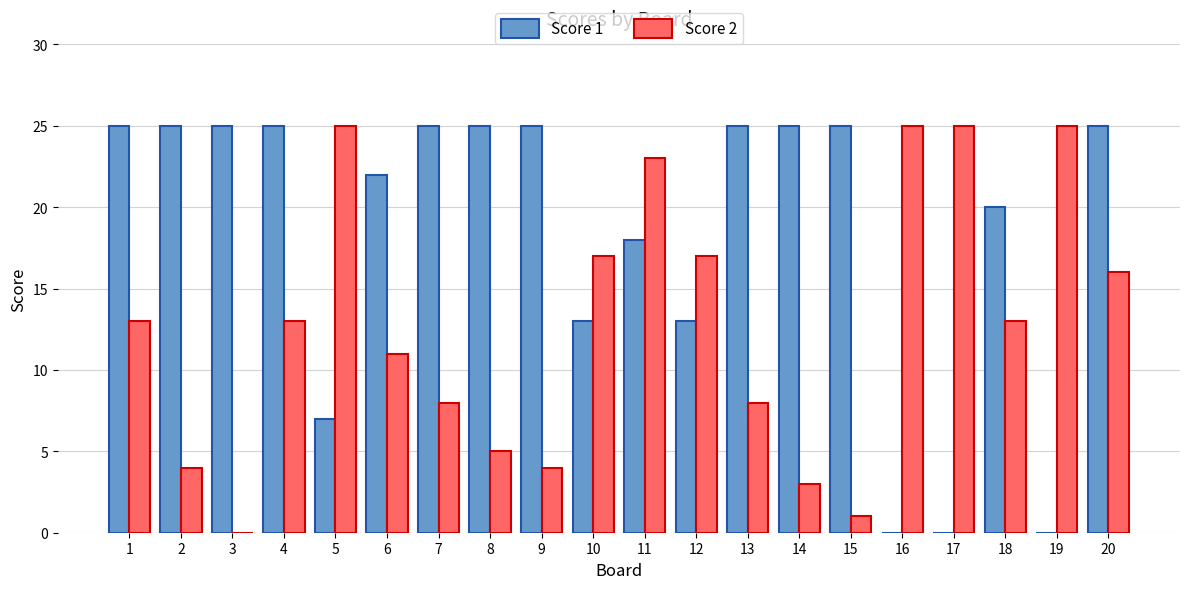

Is the value of Score 1 at 10 greater than the value of Score 2 at 13?

Yes